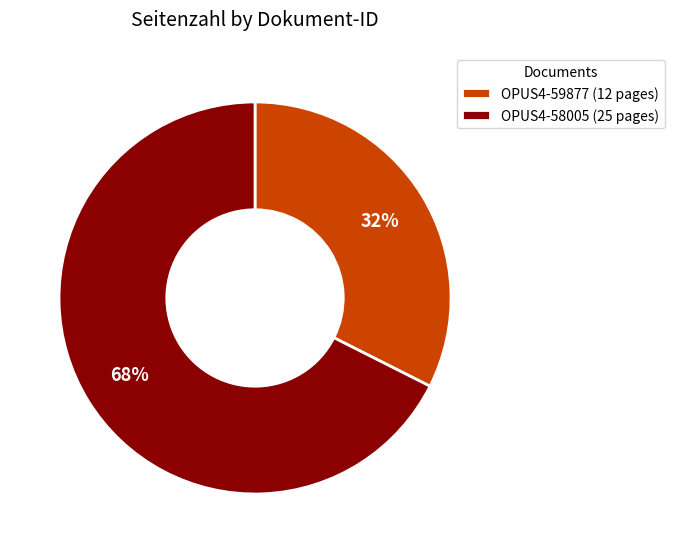

Do OPUS4-58005 (25 pages) and OPUS4-59877 (12 pages) together represent more than half of the pie?

Yes